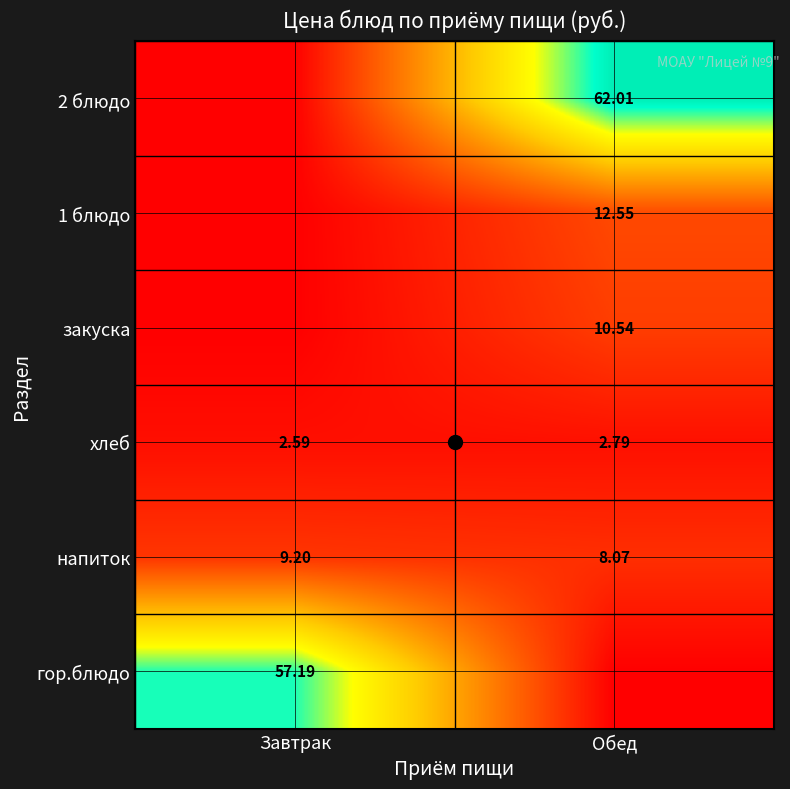

What is the average value of the напиток series?

8.6